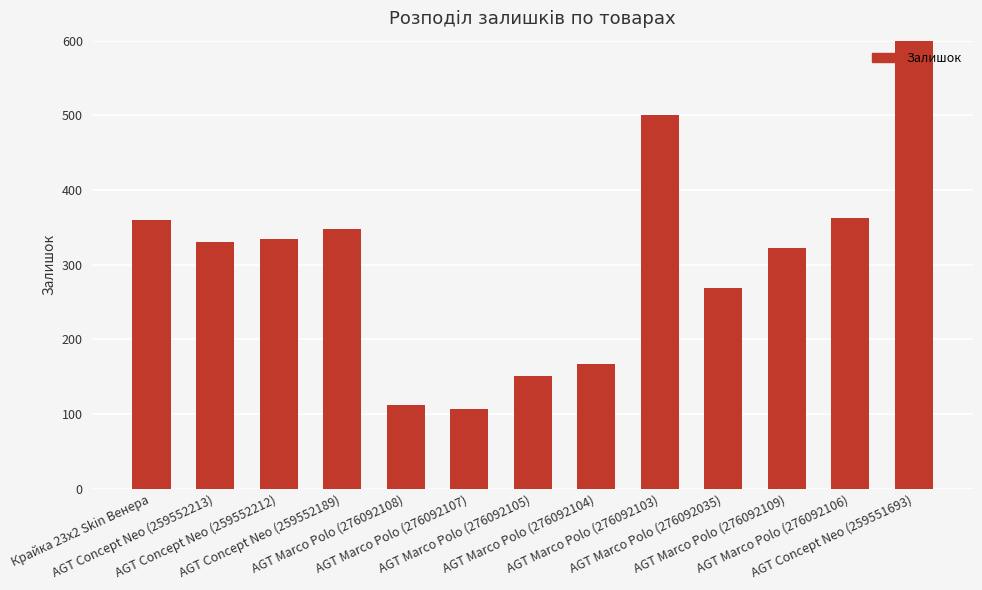

What is the difference between the second highest and second lowest values?

388